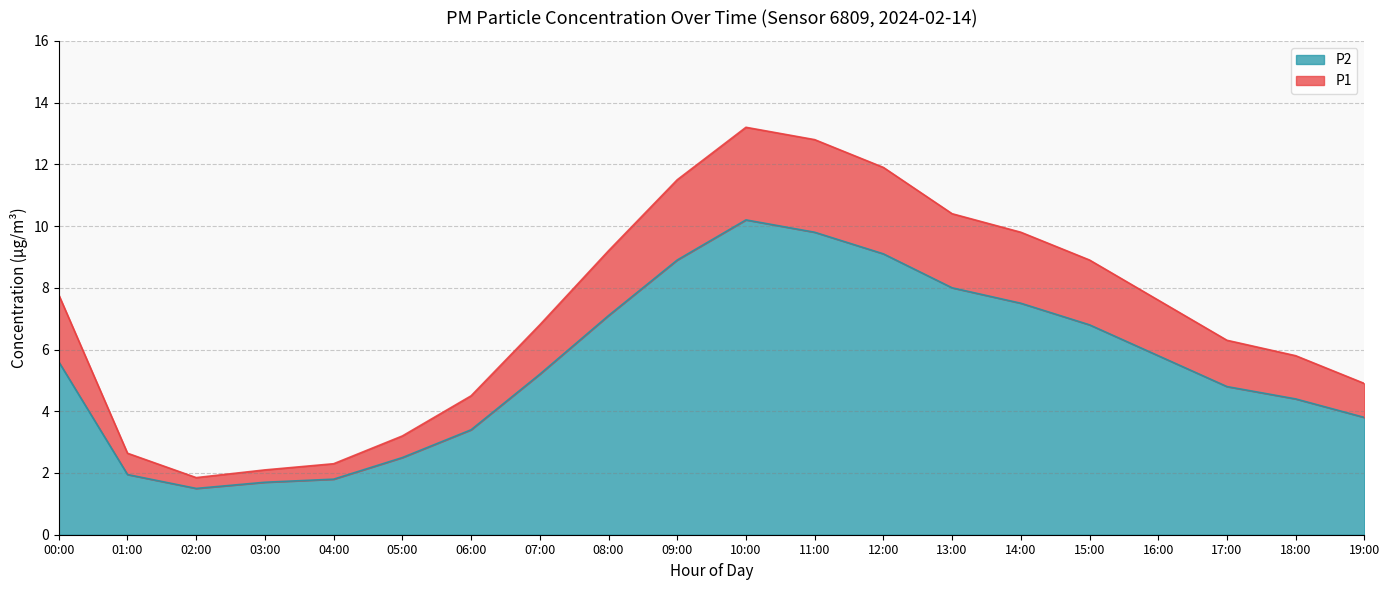

What is the label of the 15th point from the left?

14:00